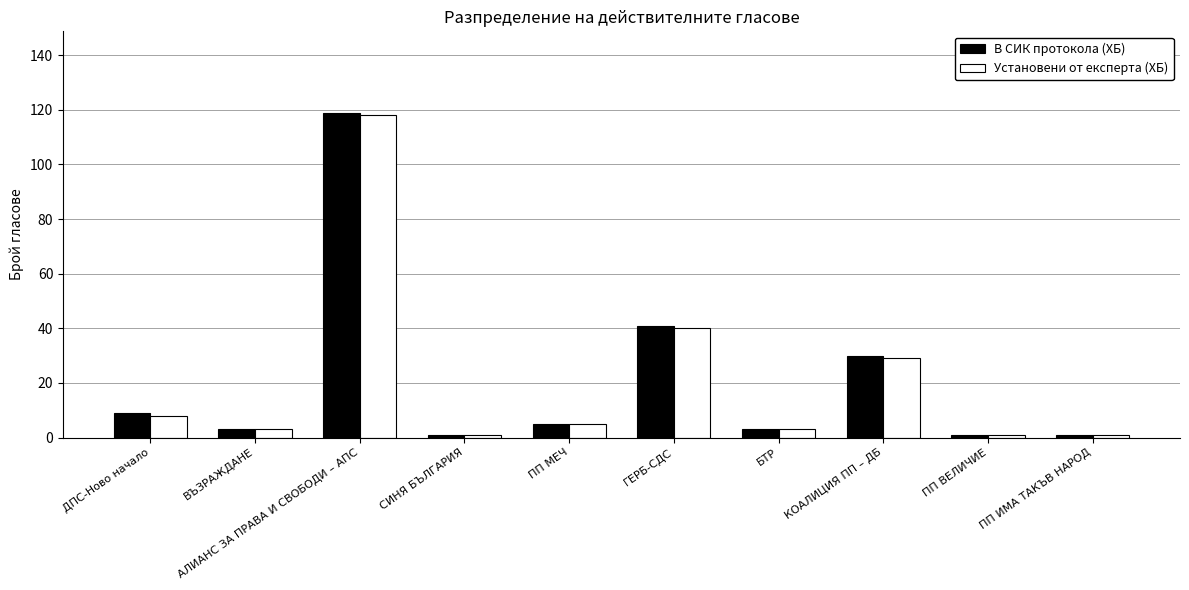

What is the average value of the Установени от експерта (ХБ) series?

21